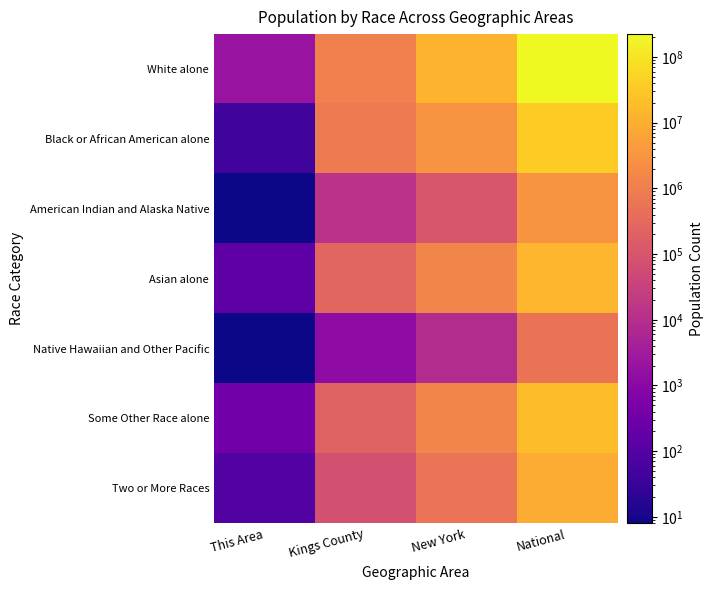

What is the spread (max minus min) of values at National?

223013252.0